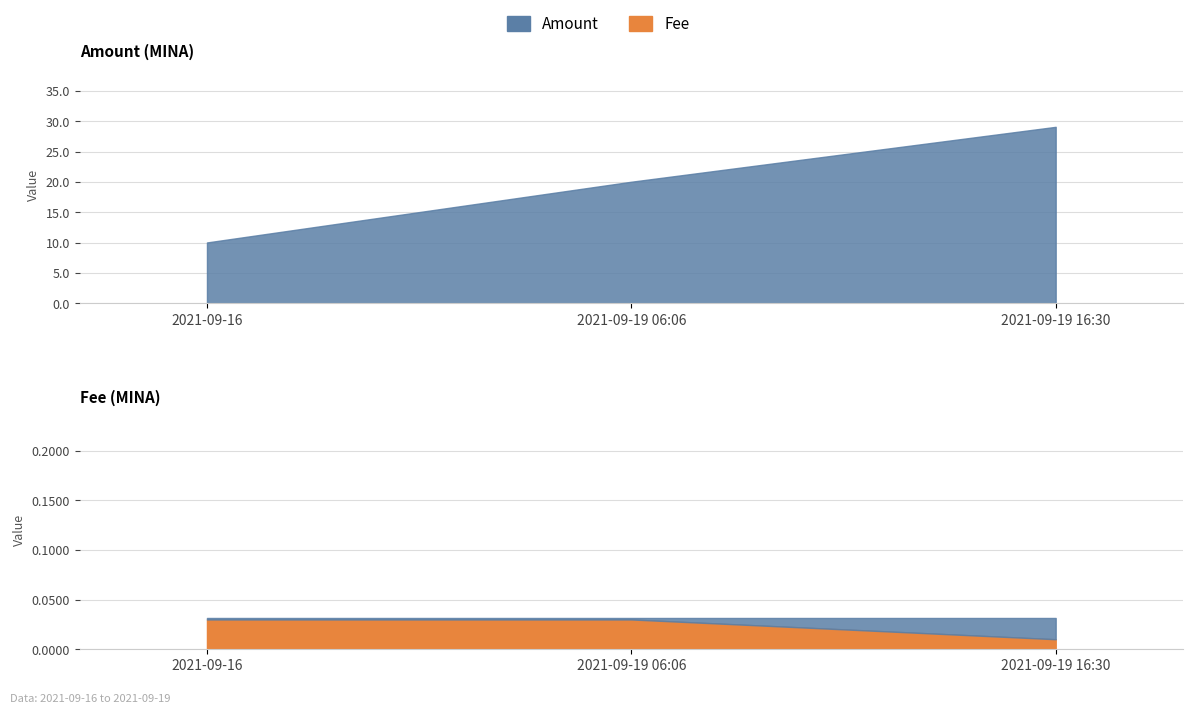

Between 2021-09-19 16:30 and 2021-09-19 06:06, which is larger?

2021-09-19 16:30